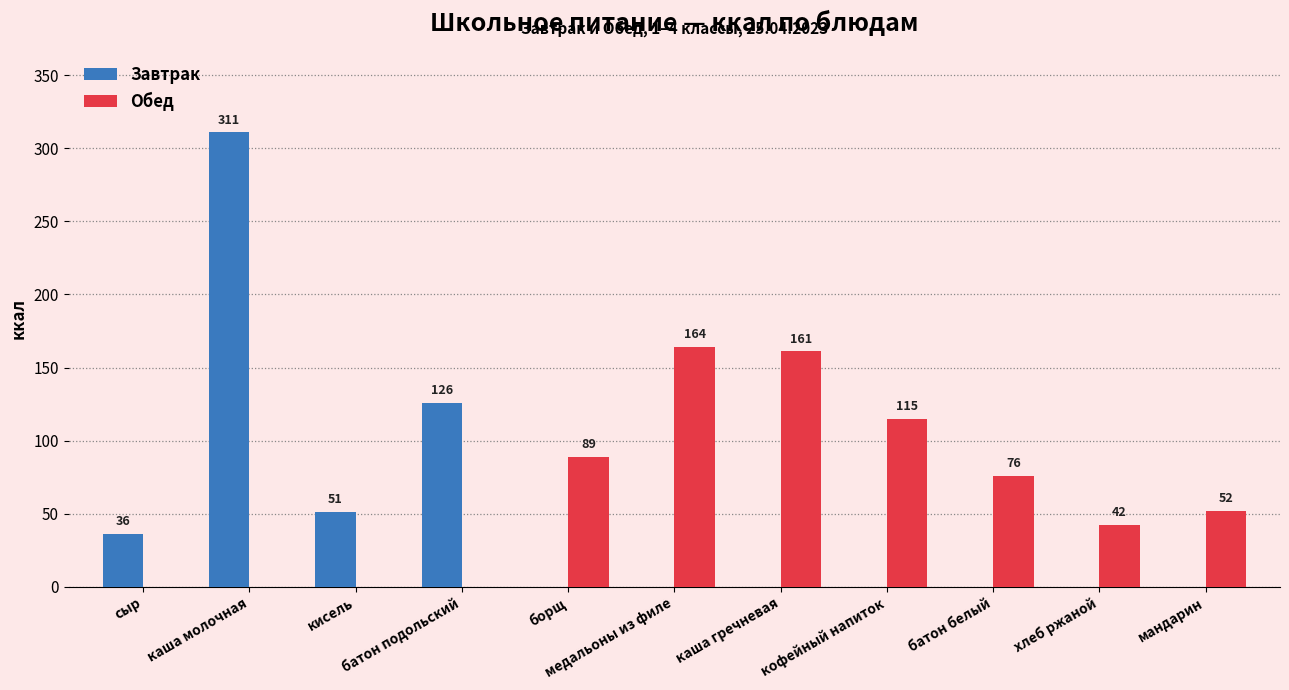

The value of Завтрак at каша гречневая is 0. True or false?

True